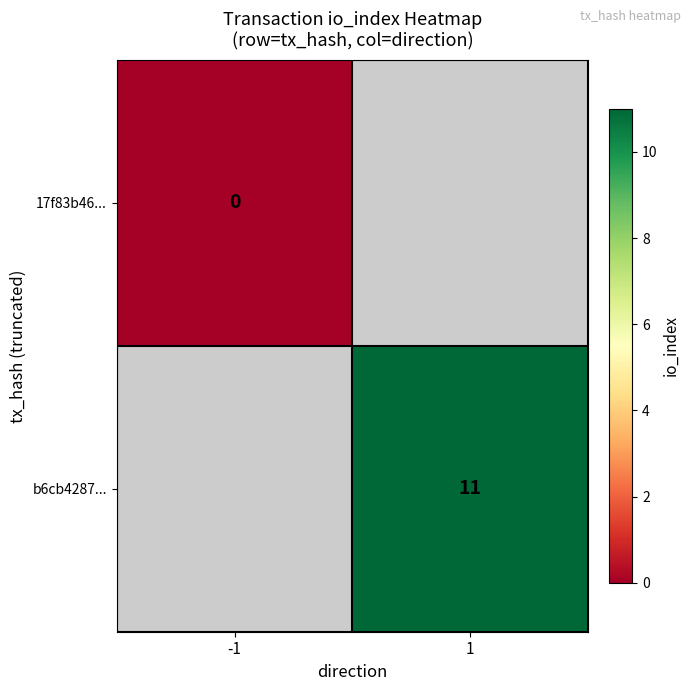

Is it true that b6cb4287... equals 11 at 1?

True